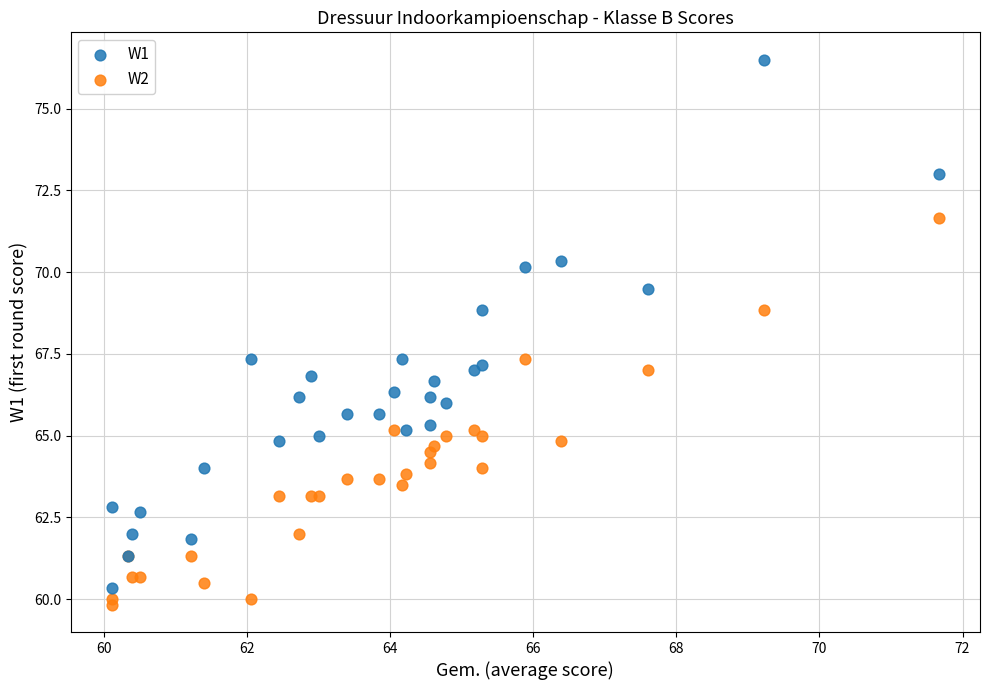

Which series has the largest Y range (max minus min)?

W1